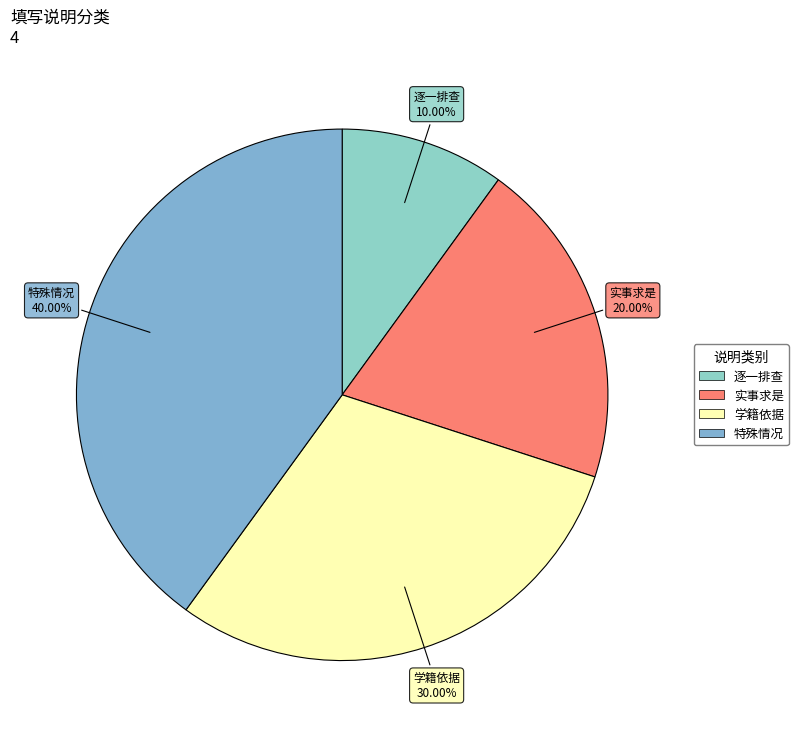

How many segments does this pie chart have?

4